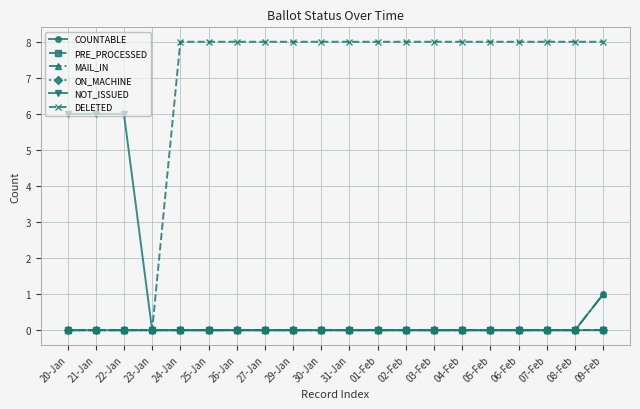

Where is COUNTABLE nearest to the value 0?

20-Jan